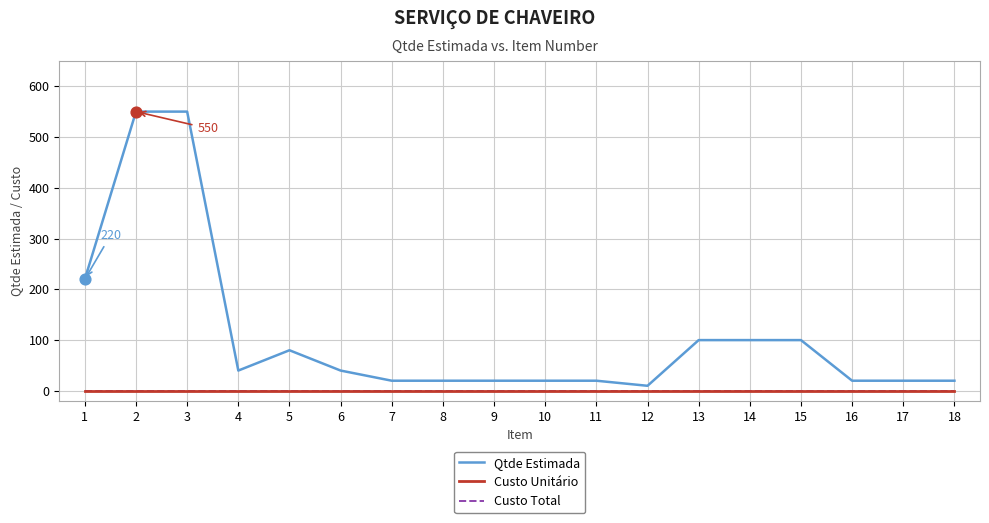

Is this an area chart (filled region under the line)?

No